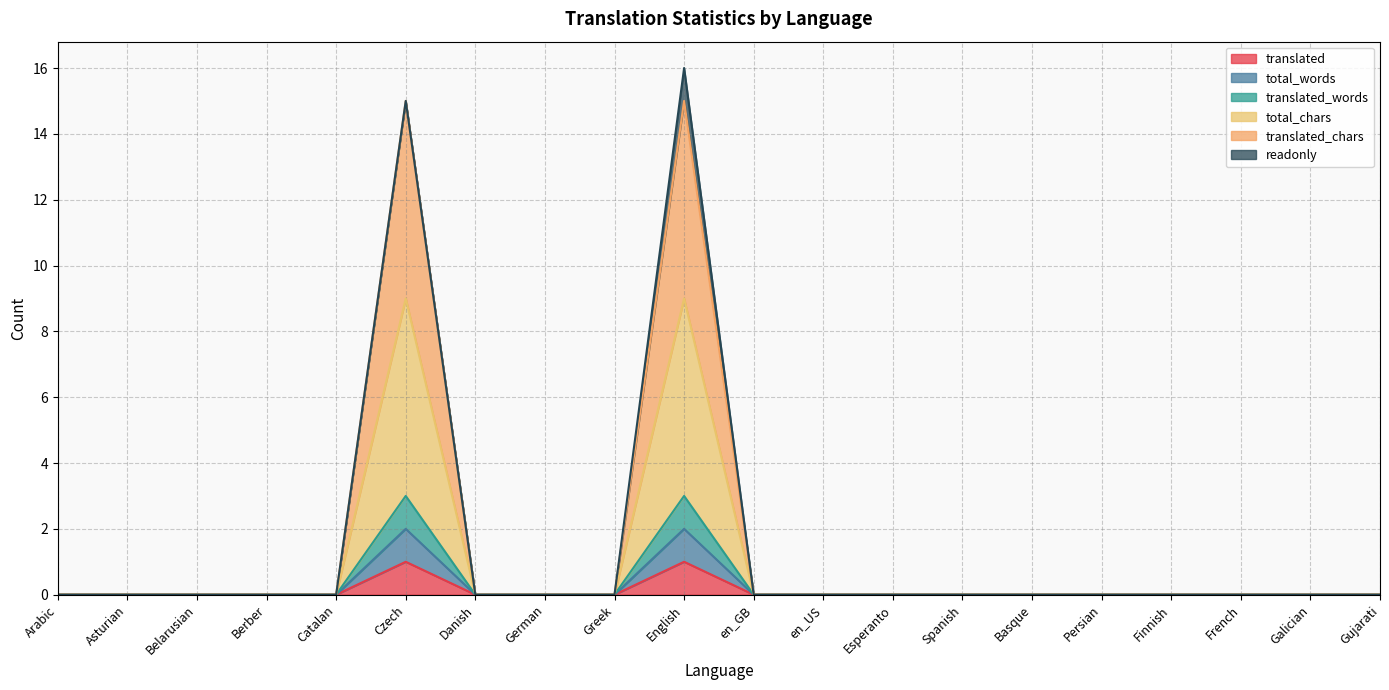

What is the label of the 20th point from the left?

Gujarati